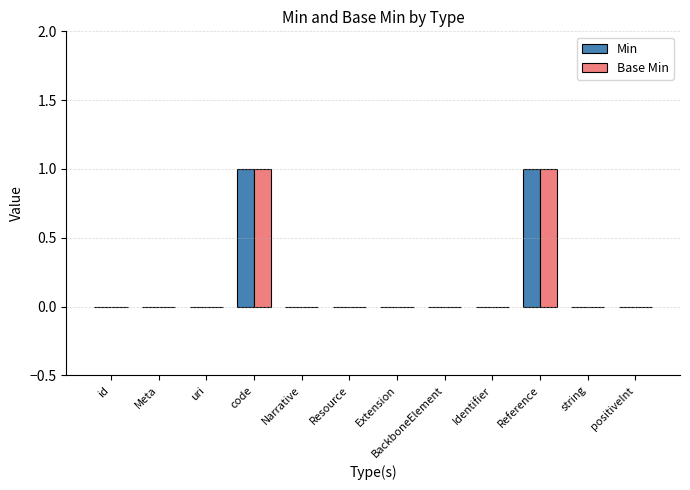

What are all the series names shown in the legend?

Min, Base Min